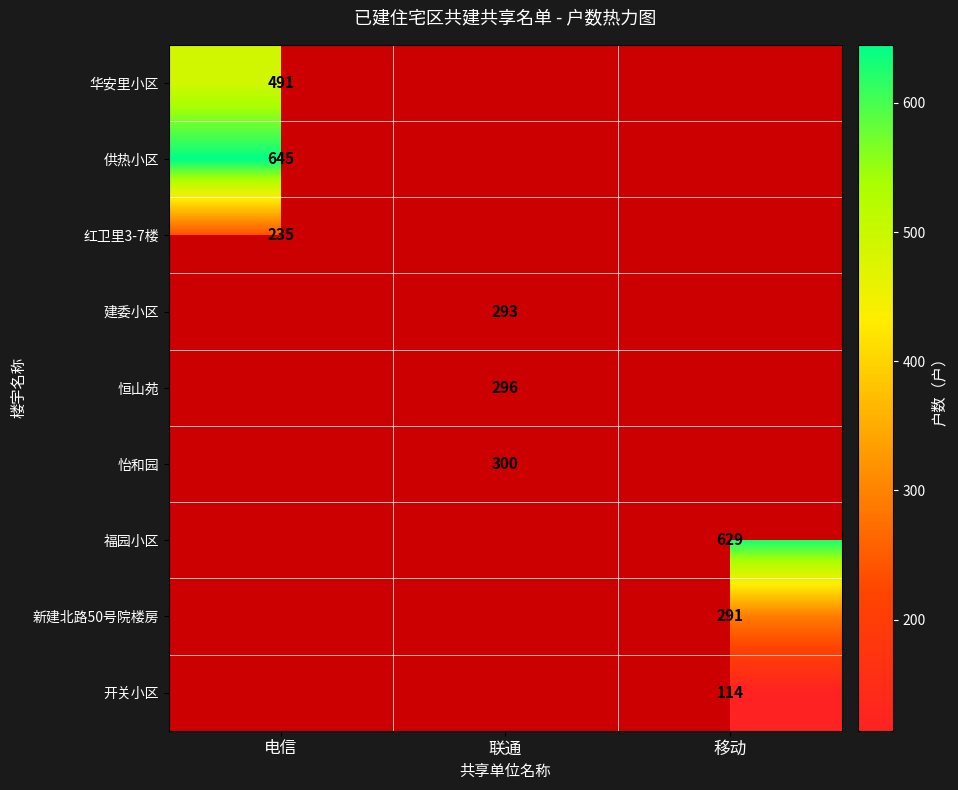

Is it true that 建委小区 equals 173 at 联通?

False